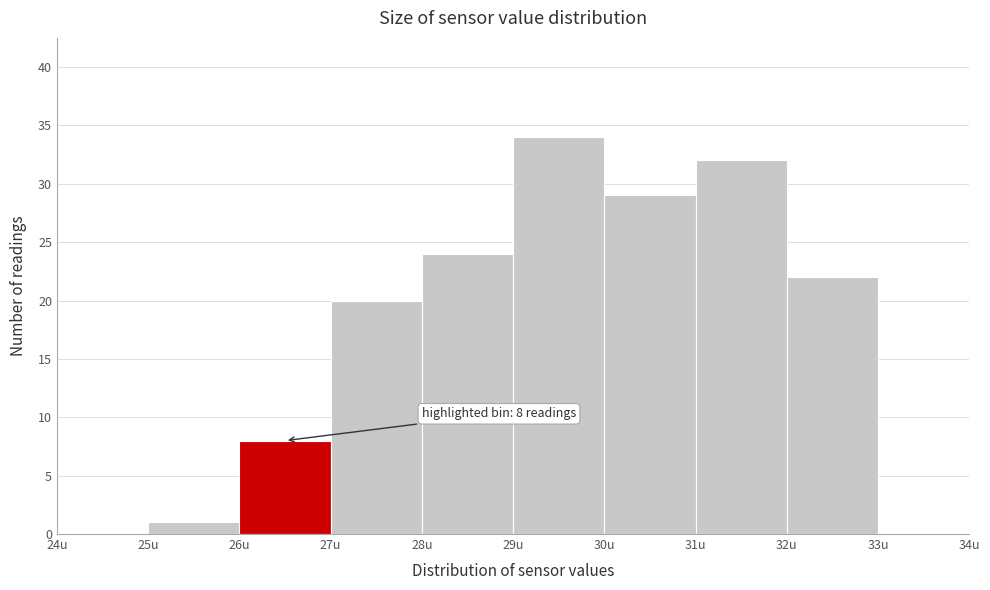

Over which range of the x-axis is the bar tallest?

29 to 30